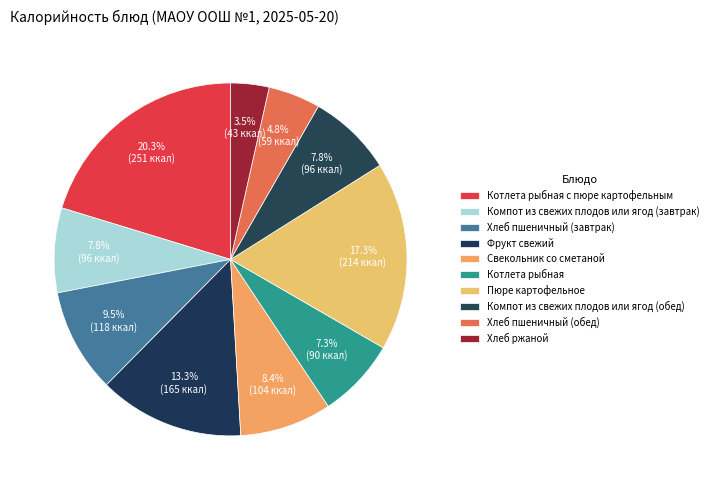

How many slices are in this pie chart?

10